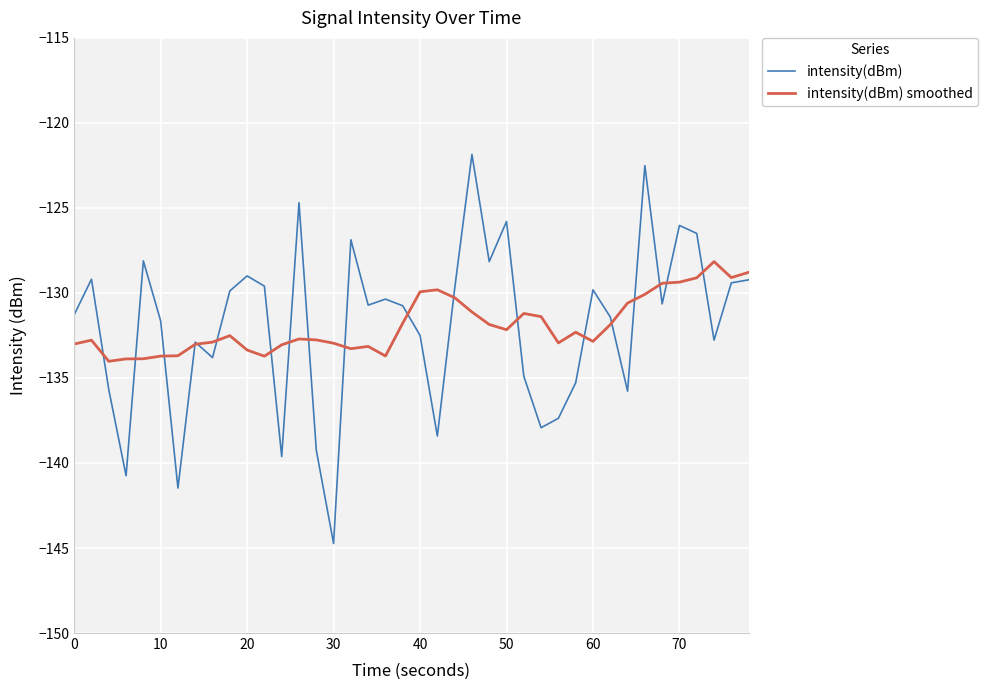

Is this an area chart (filled region under the line)?

No